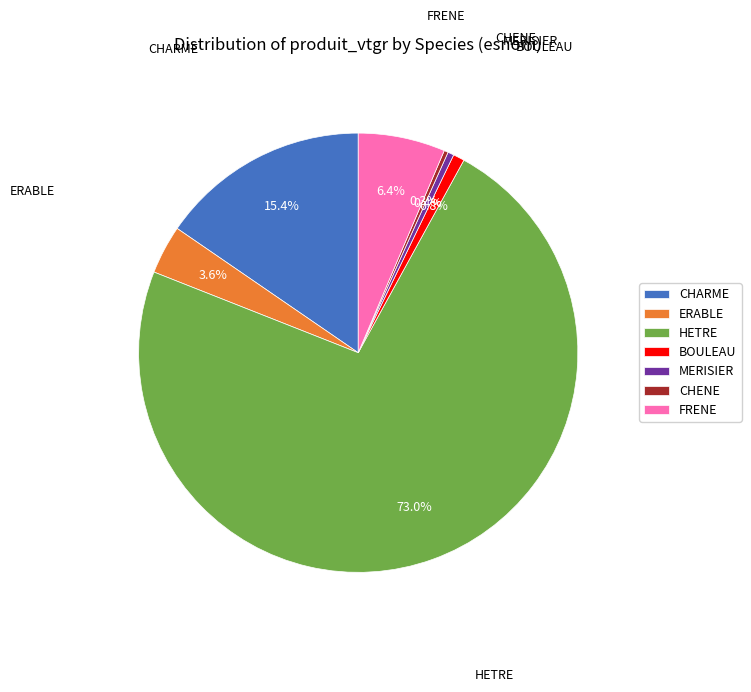

Which has a higher value, CHARME or ERABLE?

CHARME